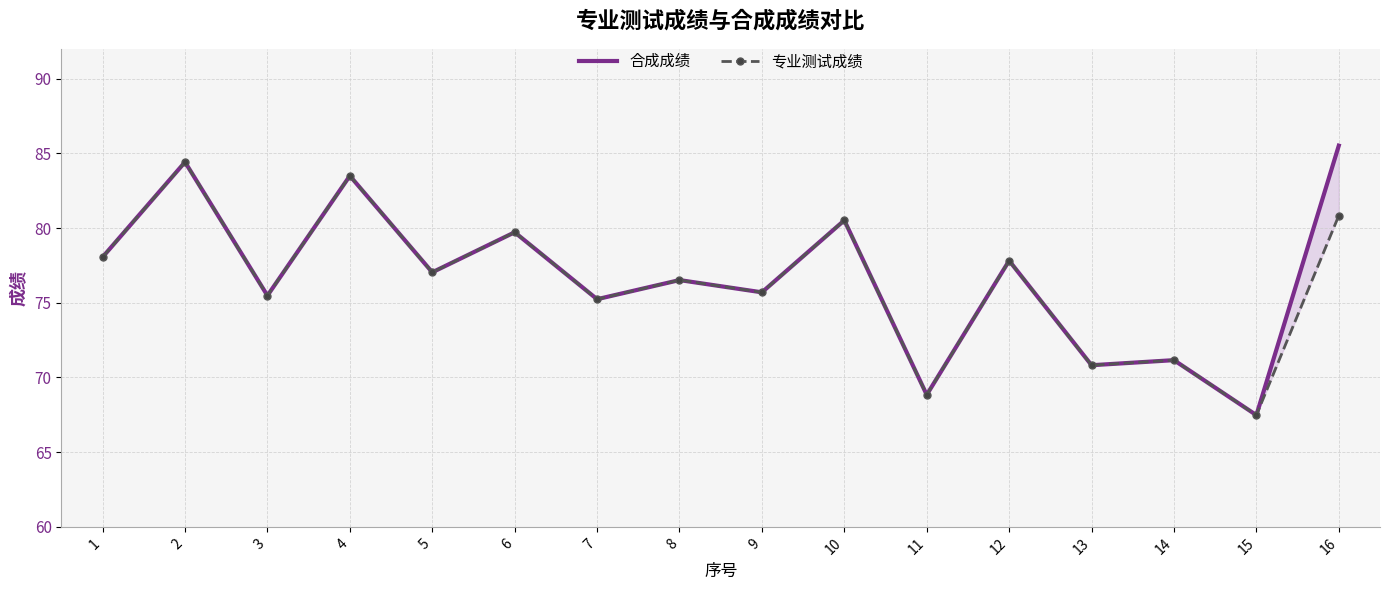

Rank the series by their maximum value, from highest to lowest.

合成成绩, 专业测试成绩